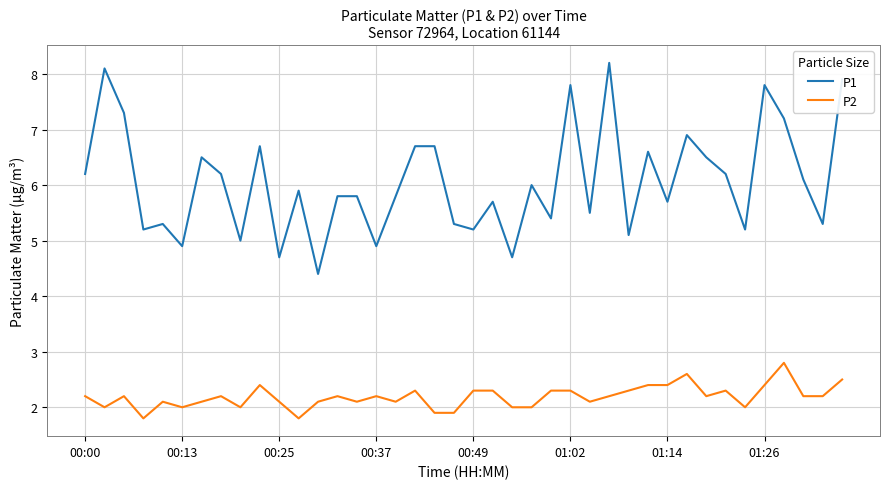

What is the difference between the maximum and minimum values in the P2 series?

1.0